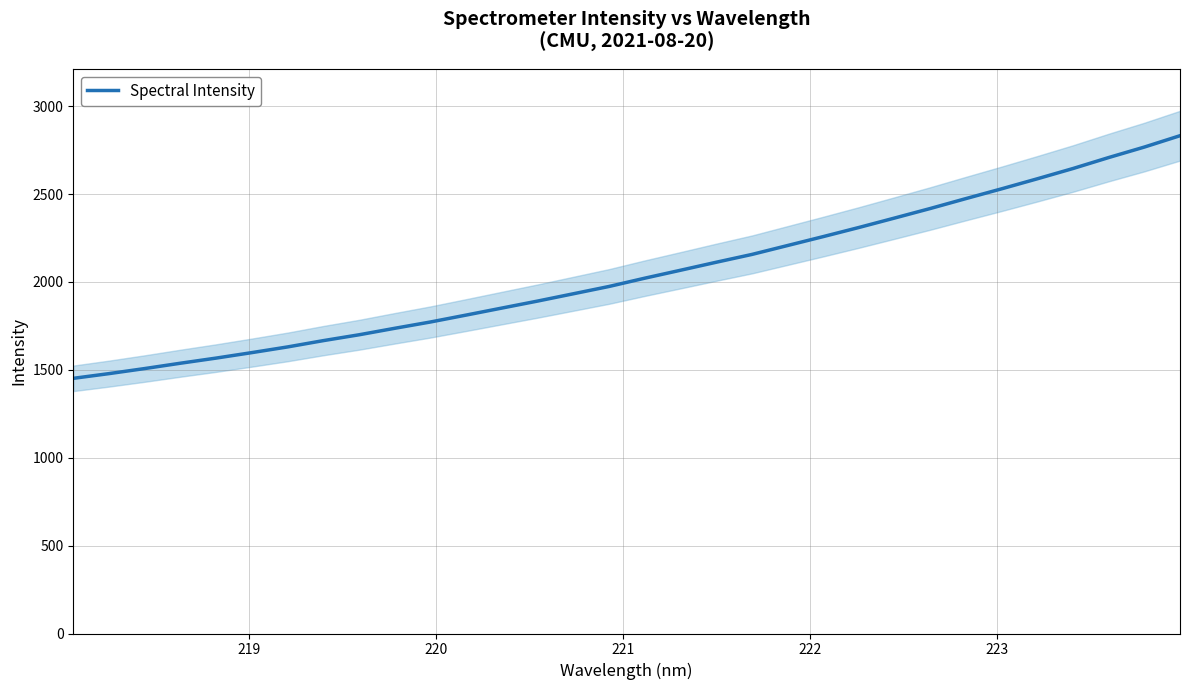

What is the maximum value for Spectral Intensity?

2831.8